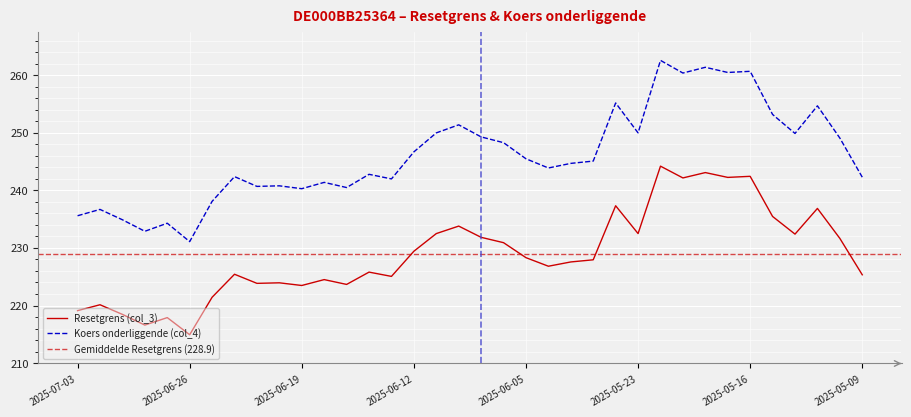

What is the lowest value of the Resetgrens (col_3) series?

214.9